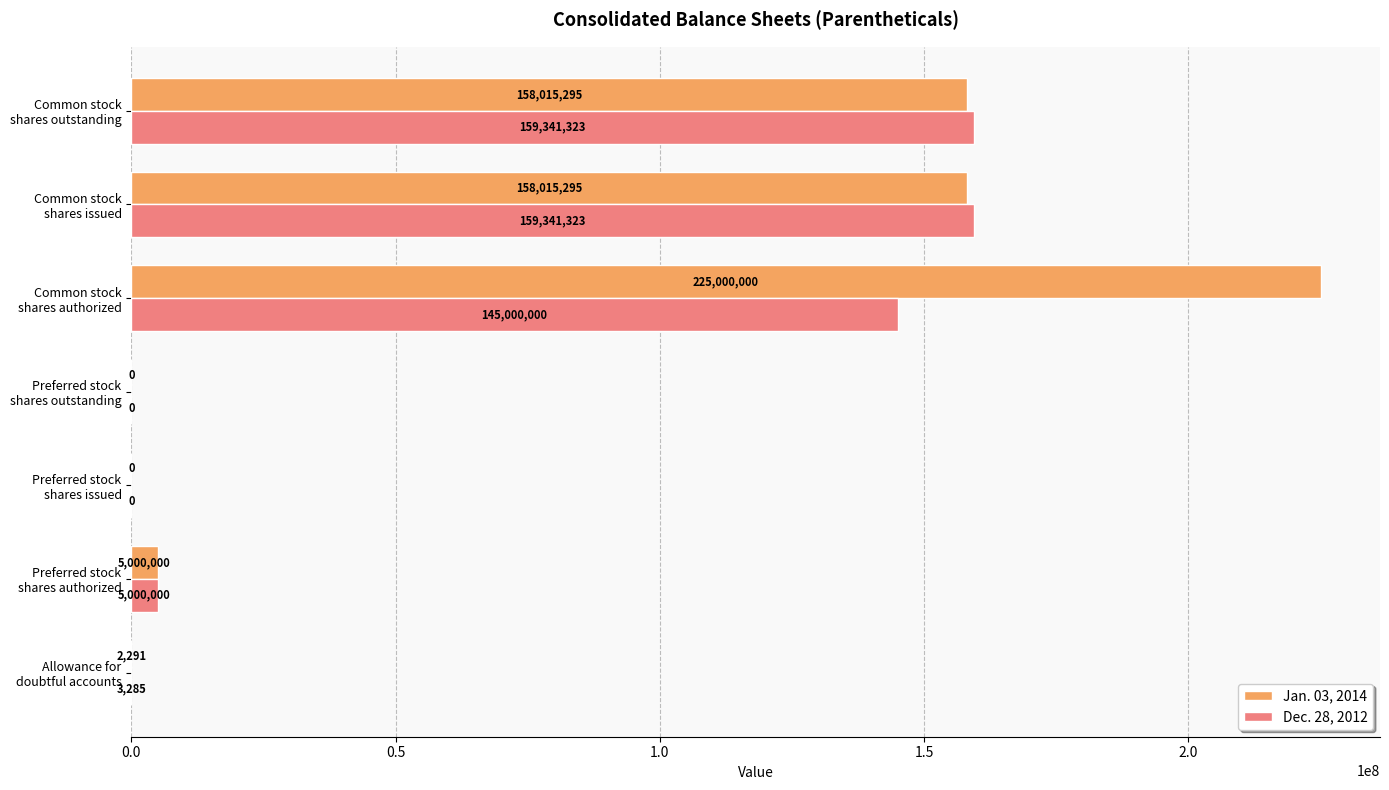

How many values in Dec. 28, 2012 are above zero?

5